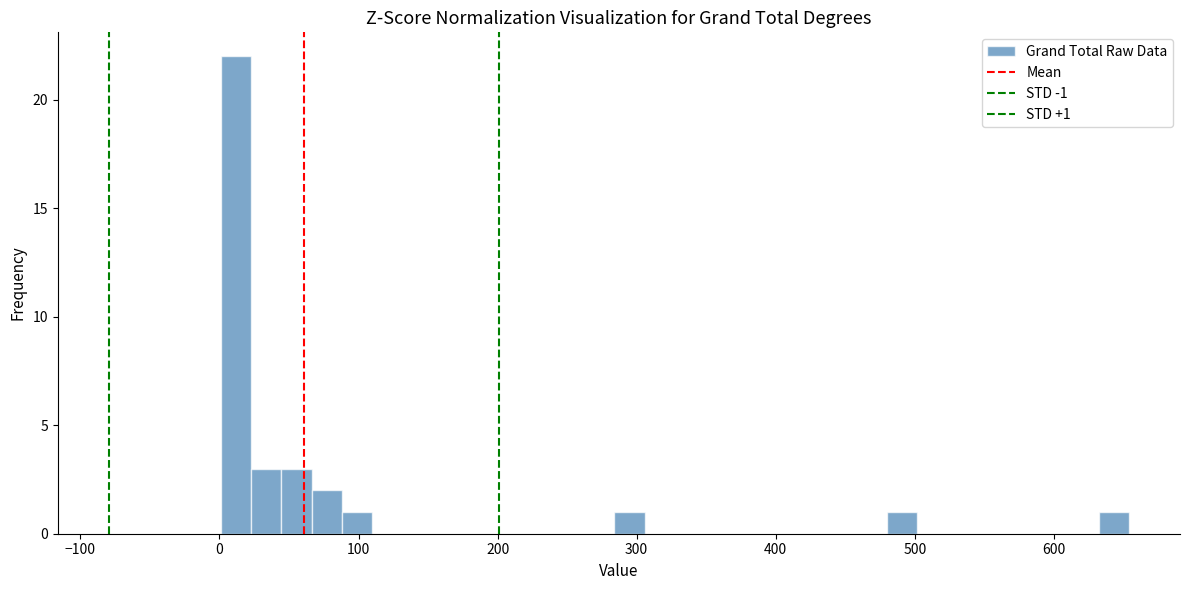

Read against the x-axis, roughly where is the centre of the tallest bar?

10